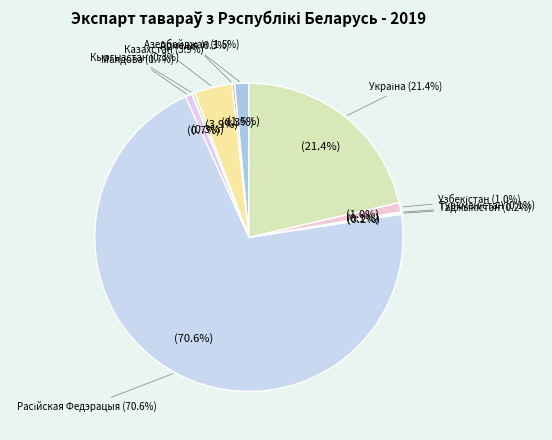

To the nearest percent, what is the difference between the largest and smallest slice percentages?

71%